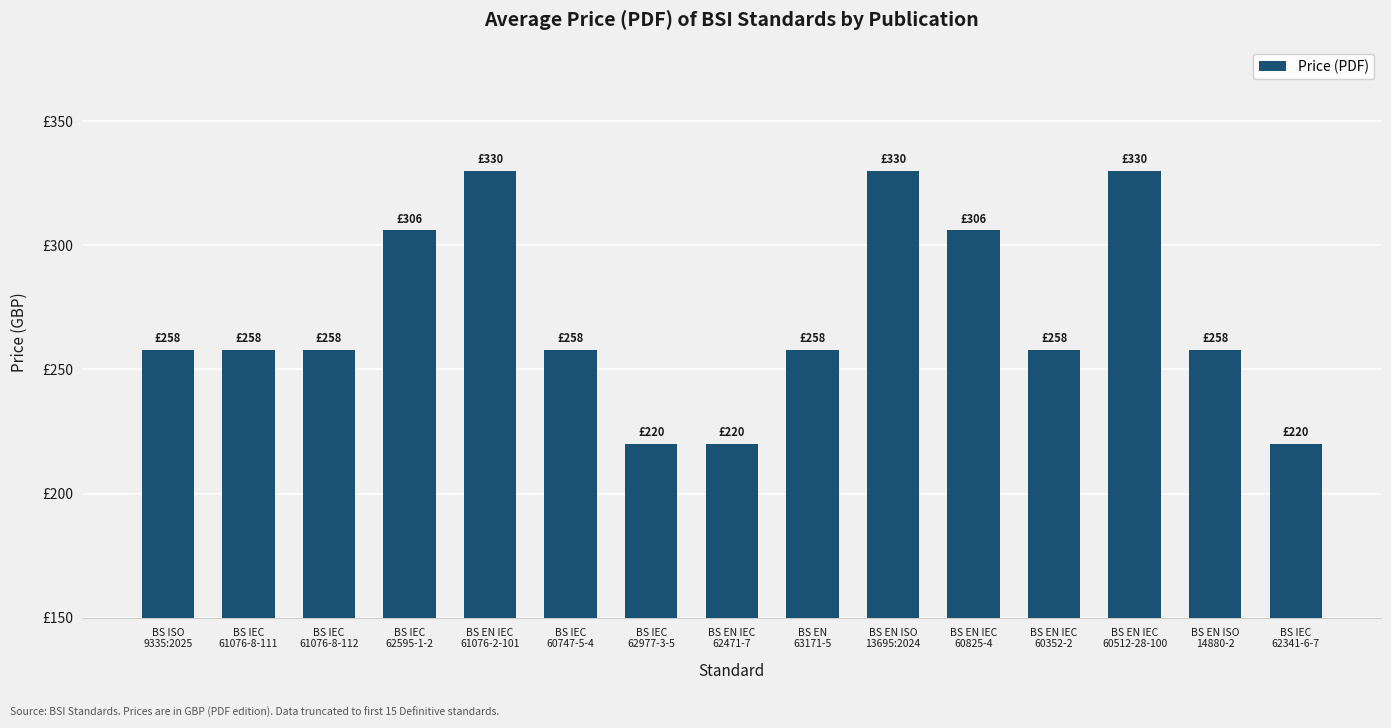

At which category does the chart reach its peak across all series?

BS EN IEC
61076-2-101